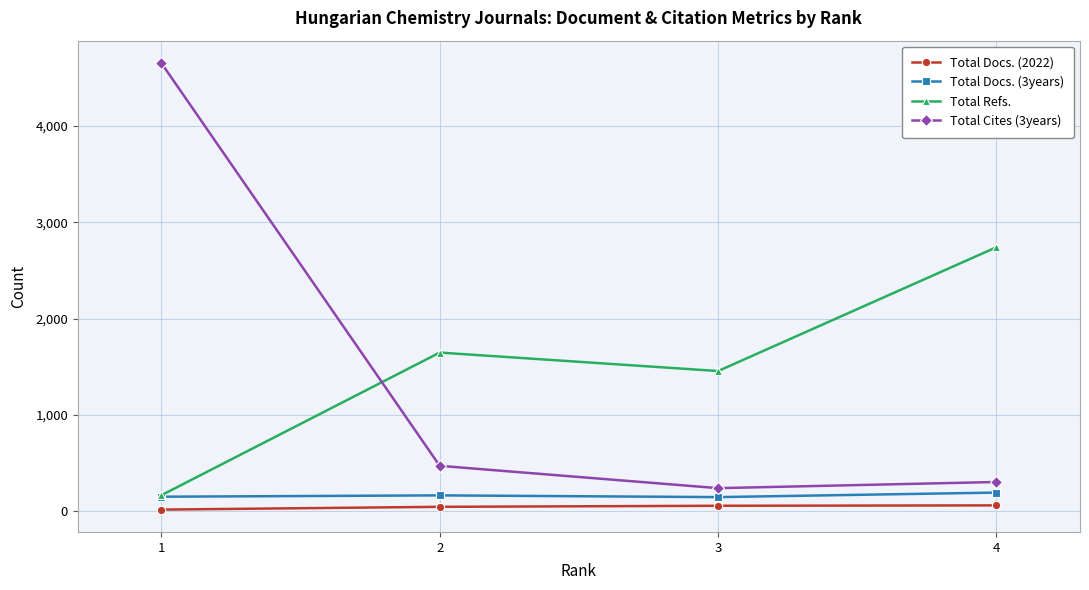

Which series has the largest total across all categories?

Total Refs.